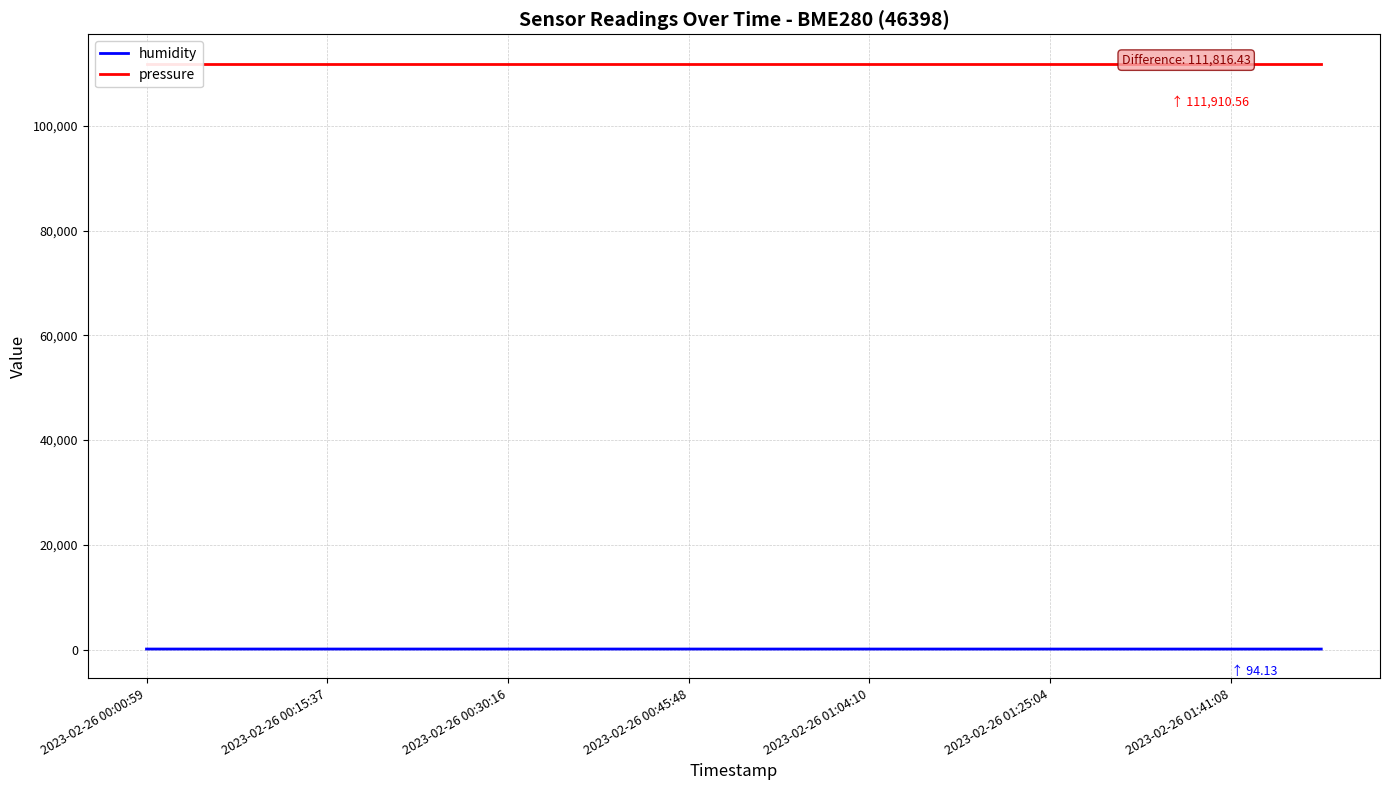

List the series in order of their overall mean, highest first.

pressure, humidity